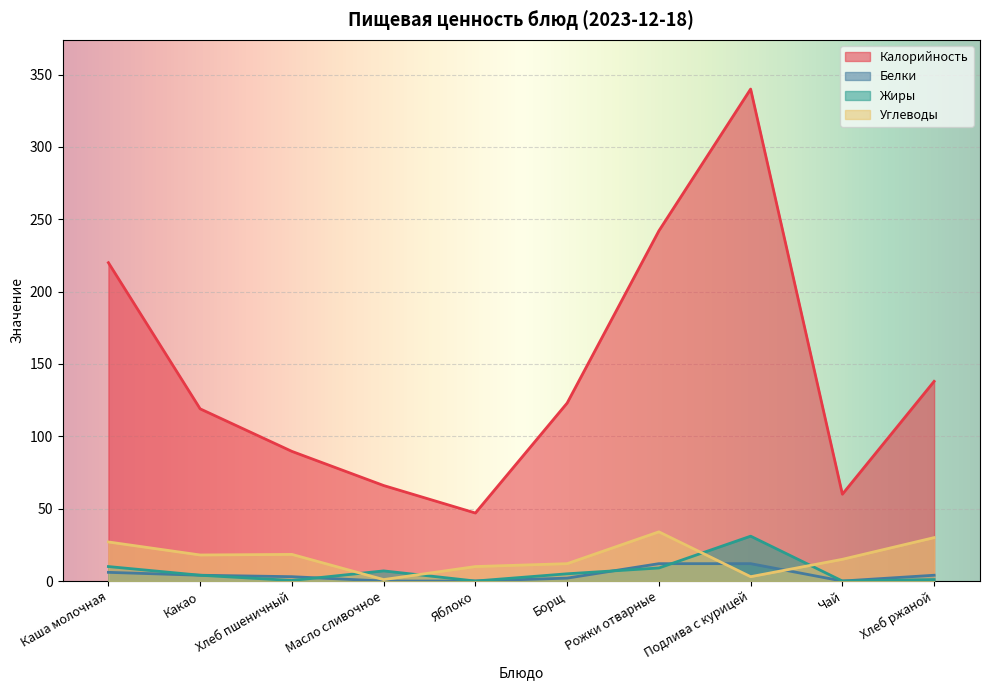

The Белки series shows 12.0 at Рожки отварные. True or false?

True